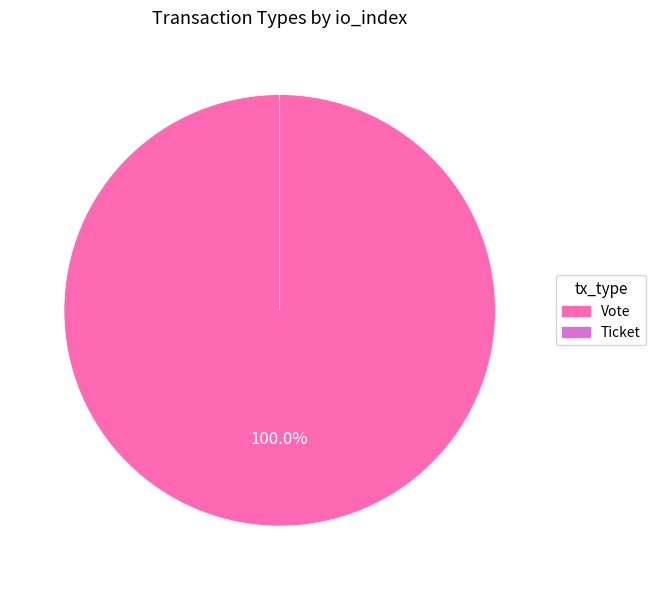

Rank the categories by value from highest to lowest.

Vote, Ticket